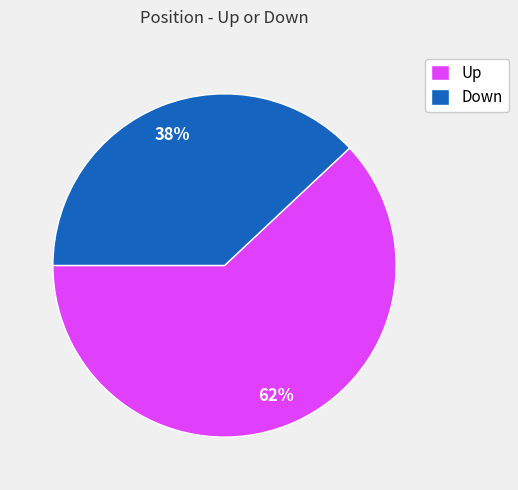

To the nearest percent, what portion does Down represent?

38%